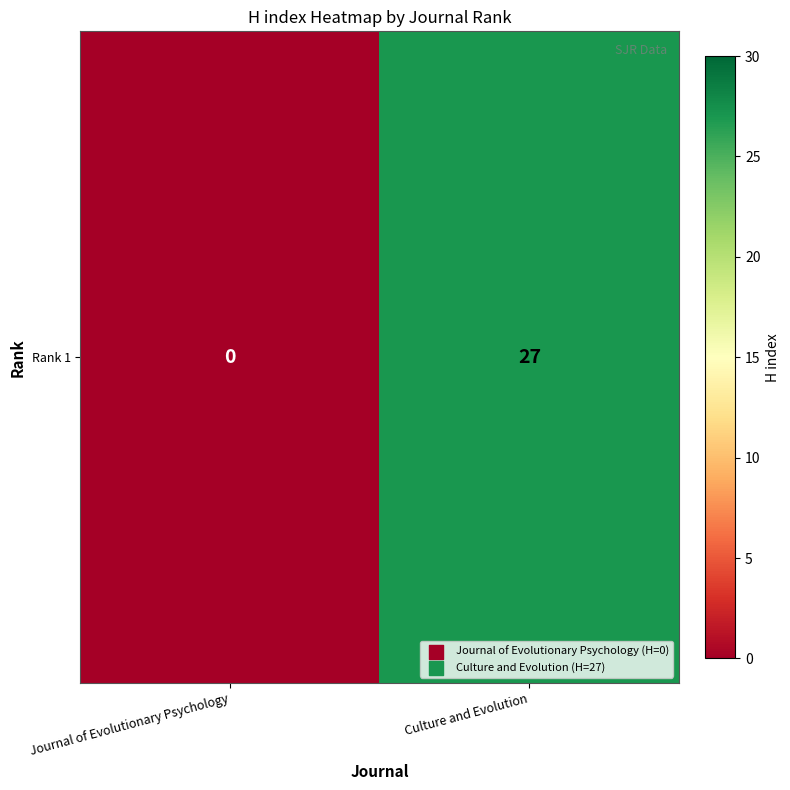

The chart shows a value of 15 at Culture and Evolution. True or false?

False